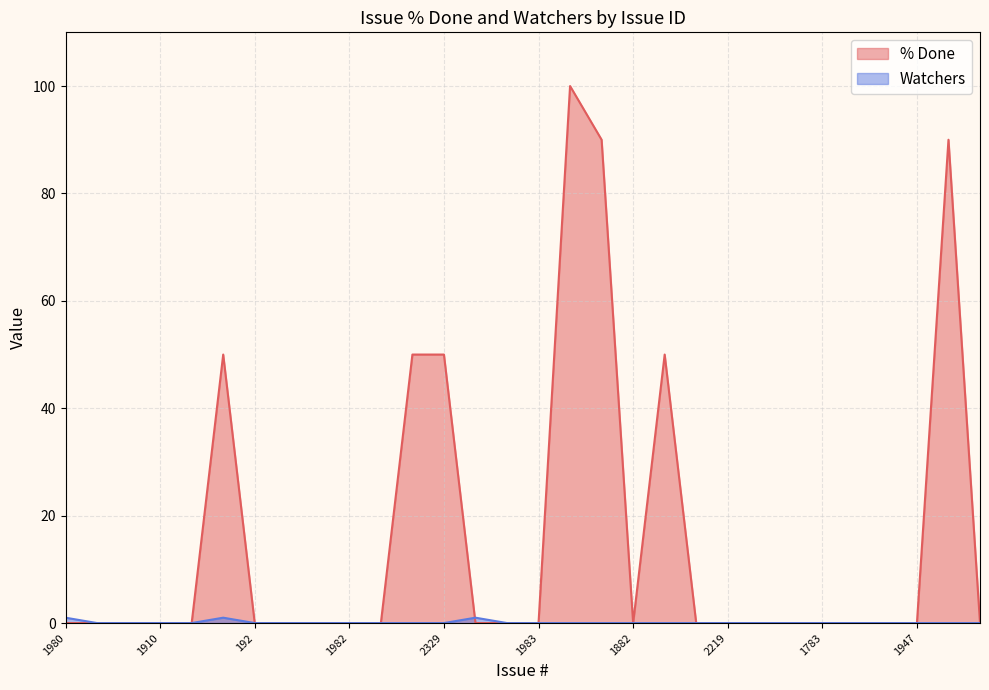

Which series ends up on top after the final intersection of Watchers and % Done?

Watchers